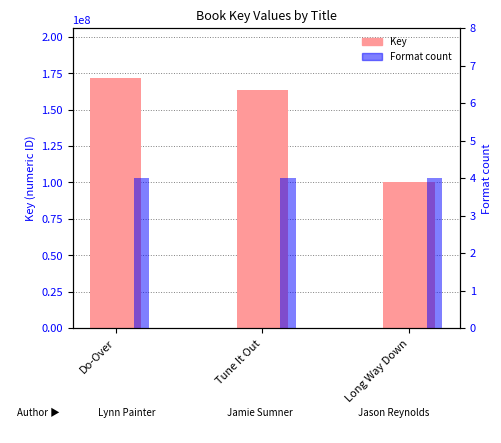

Rank the series by their maximum value, from highest to lowest.

Key, Format count